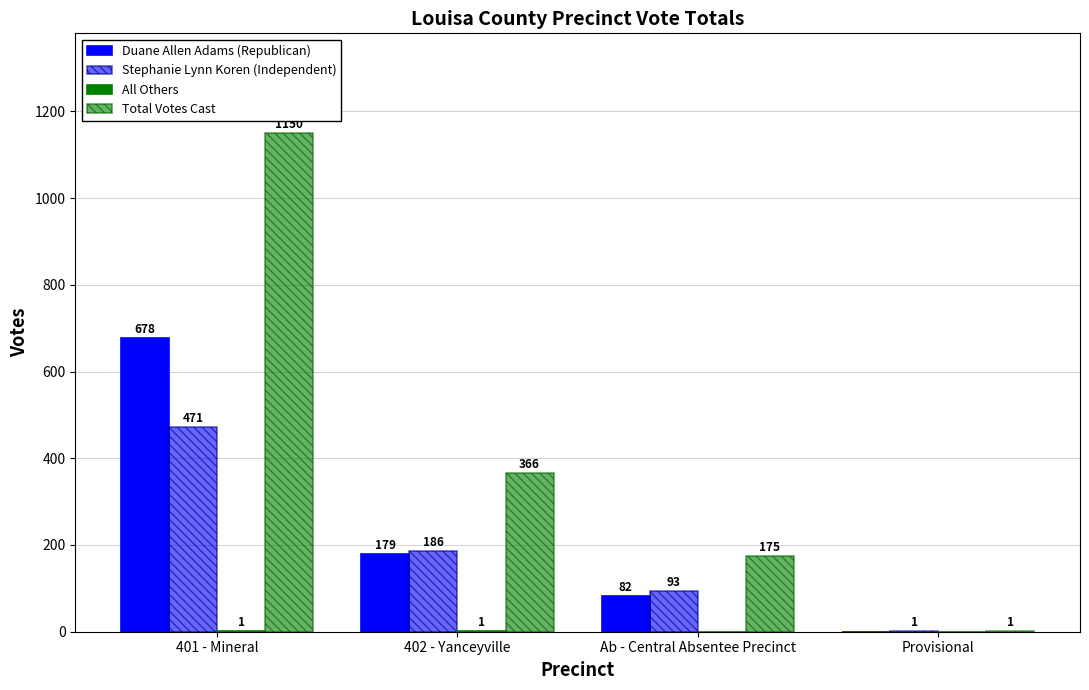

At Ab - Central Absentee Precinct, list the series in order from largest to smallest.

Total Votes Cast, Stephanie Lynn Koren (Independent), Duane Allen Adams (Republican), All Others